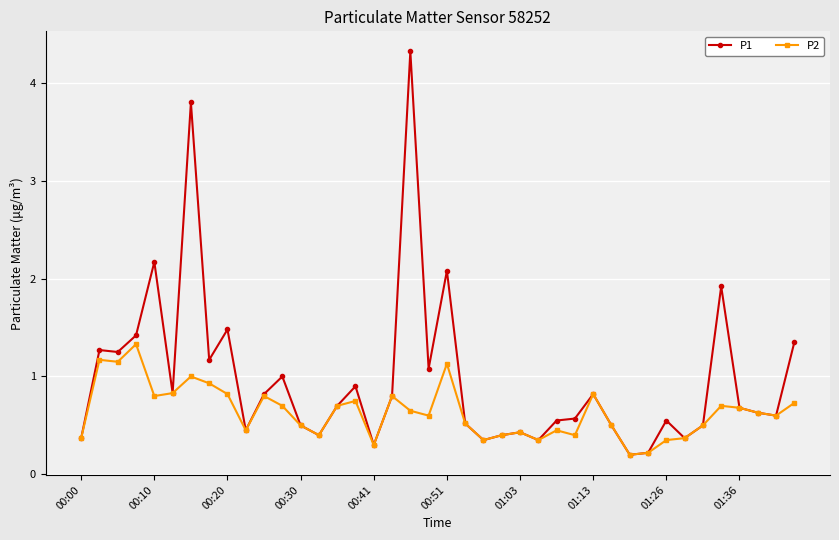

Does the chart have visible grid lines?

Yes